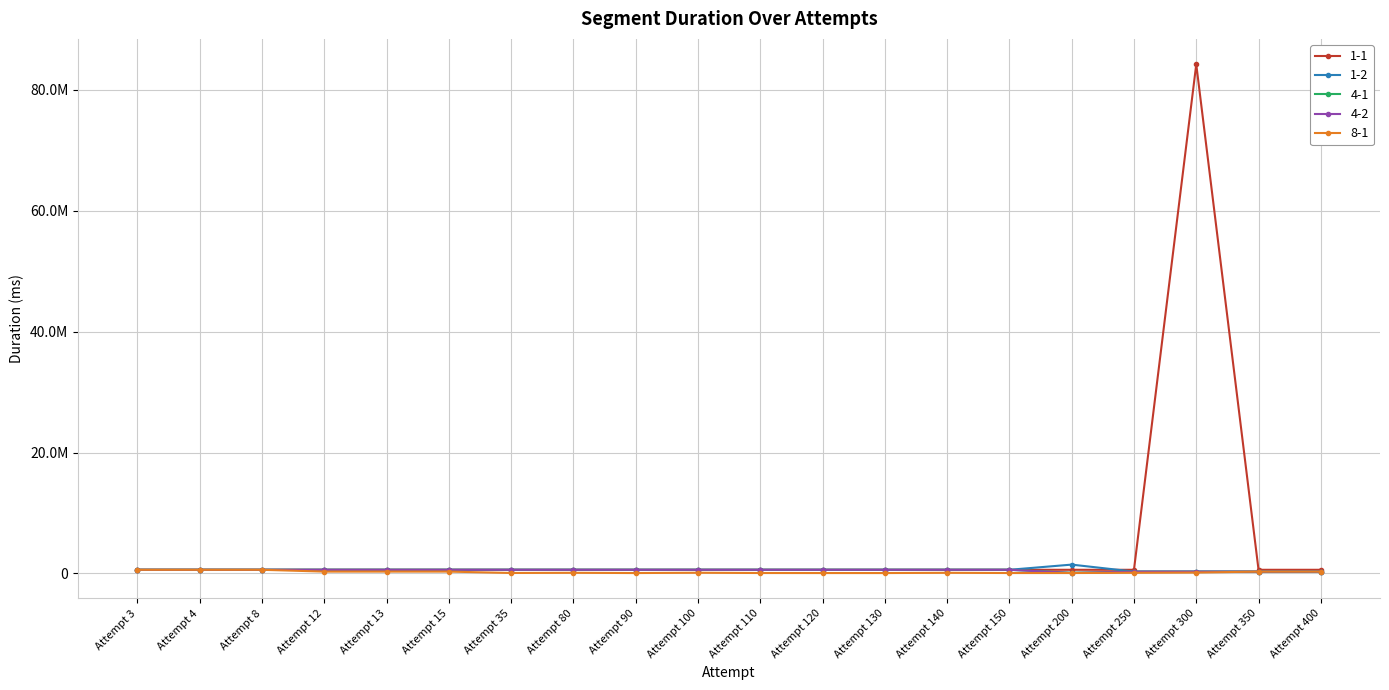

Which has a higher value, Attempt 110 or Attempt 8?

Attempt 110